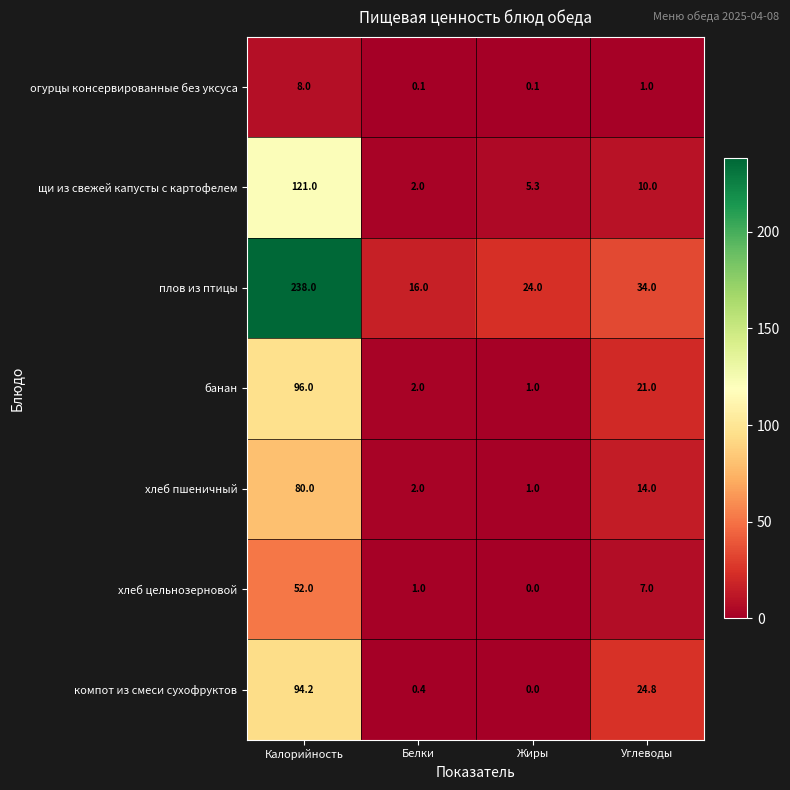

What is the difference between the second highest and minimum values in the хлеб цельнозерновой series?

7.0